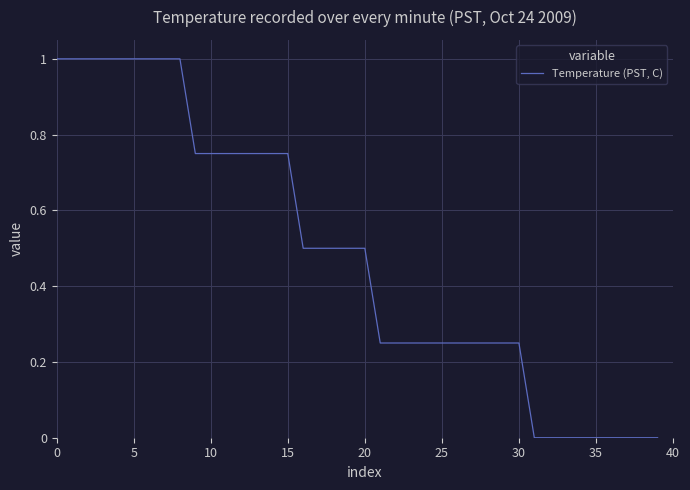

What is the greatest value displayed?

1.0